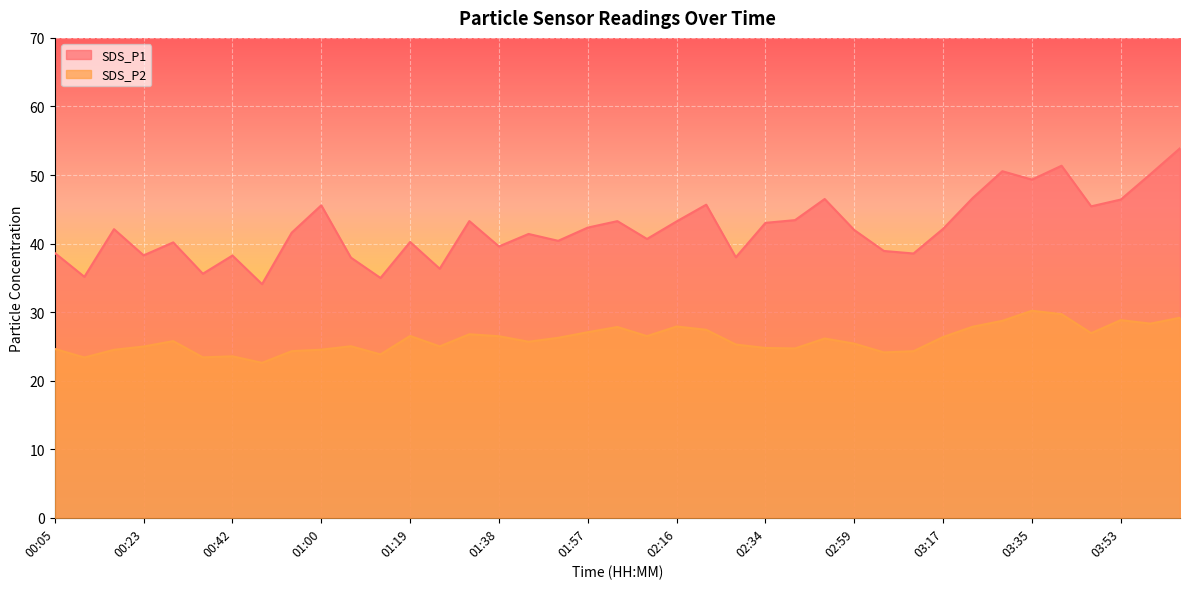

How many lines are shown in the chart?

2